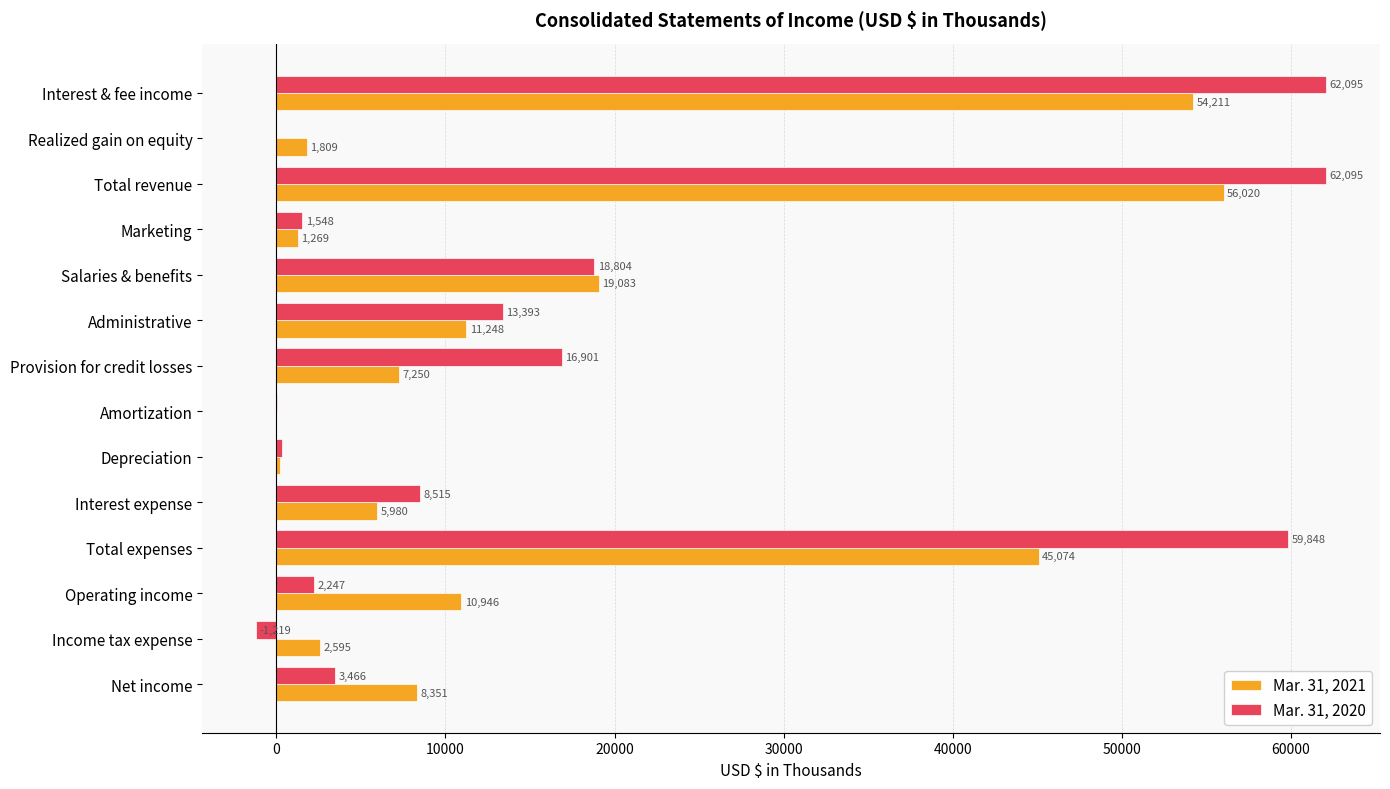

At which category is the sum across all series the highest?

Total revenue